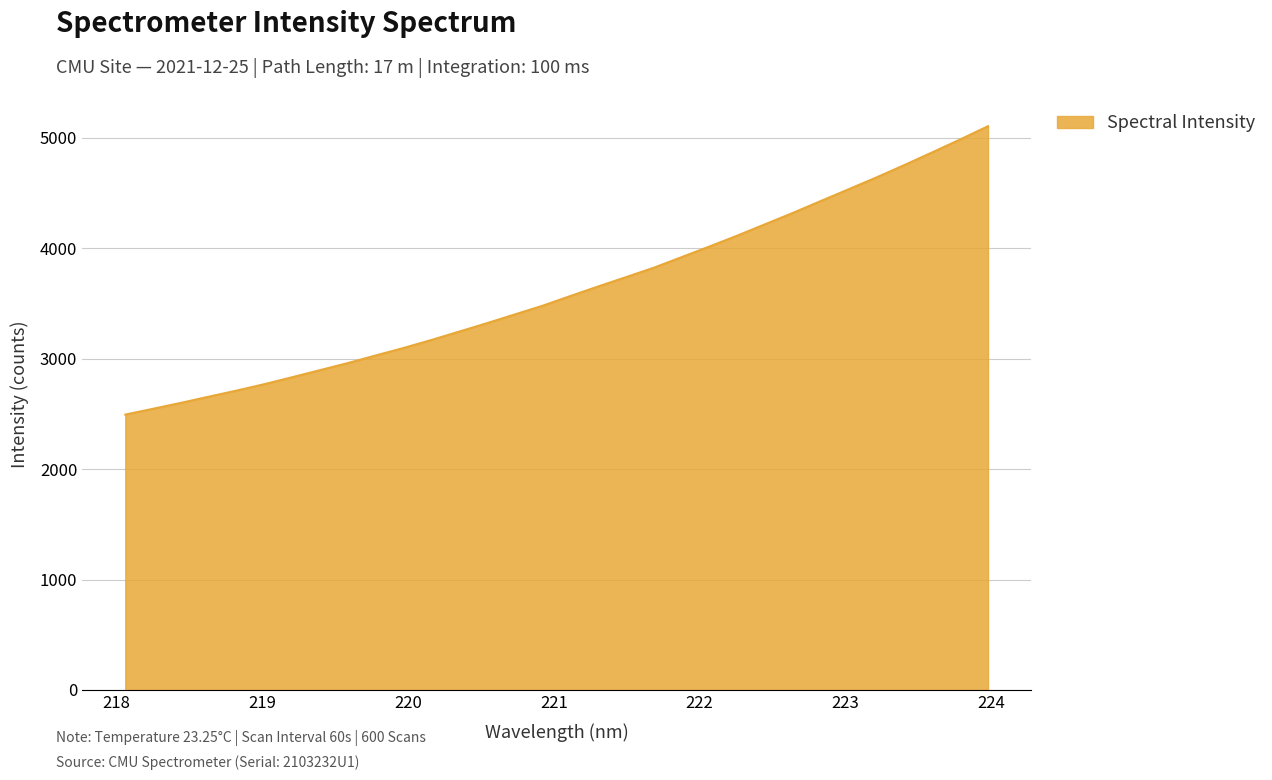

What is the greatest value displayed?

5105.2